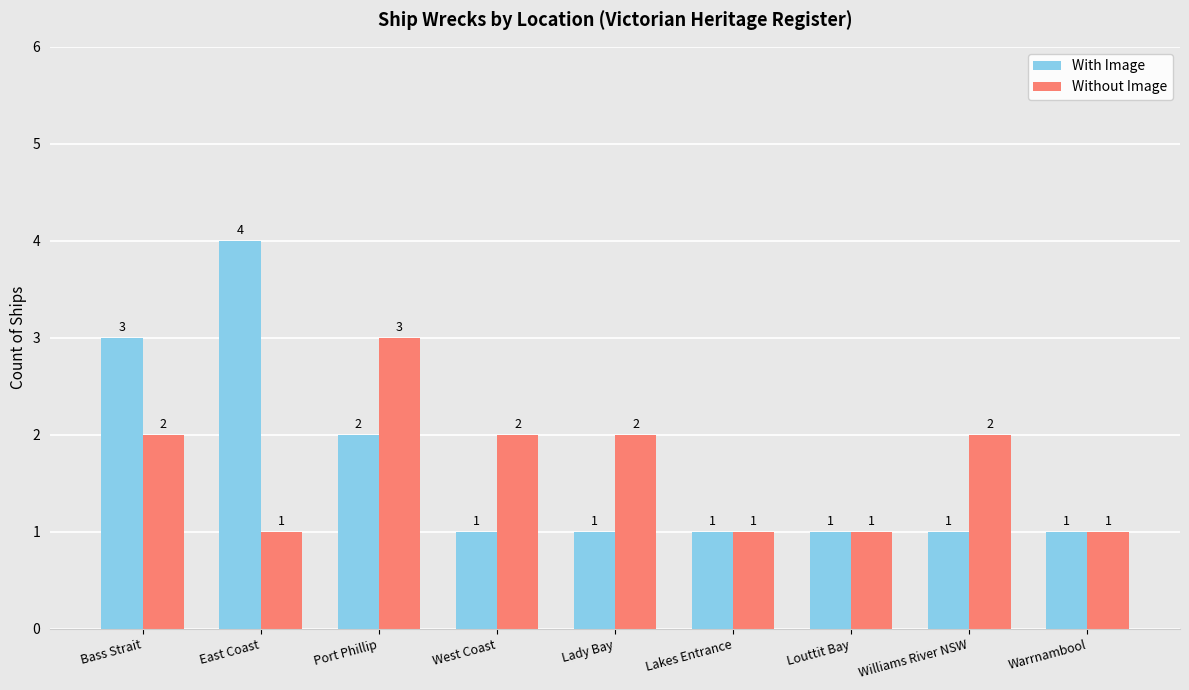

Reading right to left, list all the values displayed in this chart.

With Image: Warrnambool=1	Williams River NSW=1	Louttit Bay=1	Lakes Entrance=1	Lady Bay=1	West Coast=1	Port Phillip=2	East Coast=4	Bass Strait=3
Without Image: Warrnambool=1	Williams River NSW=2	Louttit Bay=1	Lakes Entrance=1	Lady Bay=2	West Coast=2	Port Phillip=3	East Coast=1	Bass Strait=2